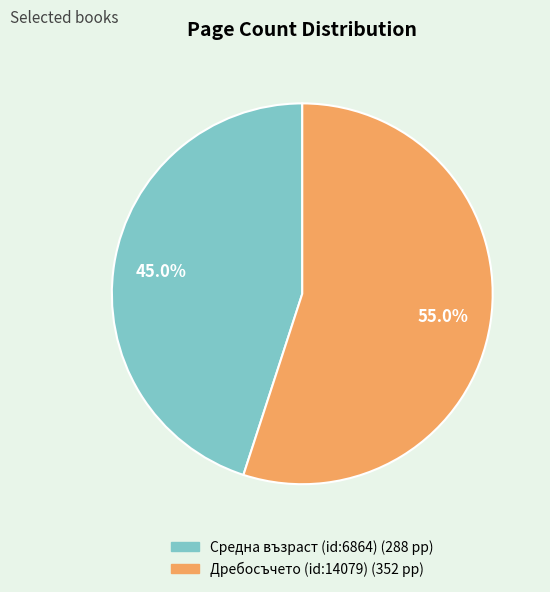

What is the largest slice in the pie chart?

Дребосъчето (id:14079)